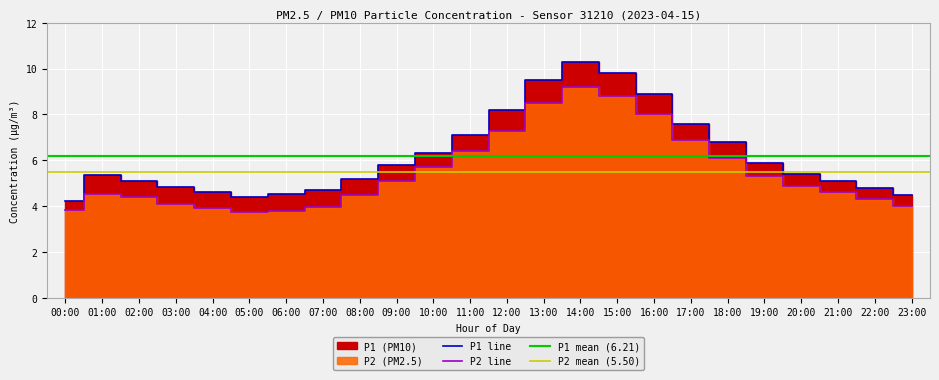

Rank the series by their maximum value, from lowest to highest.

P2, P1